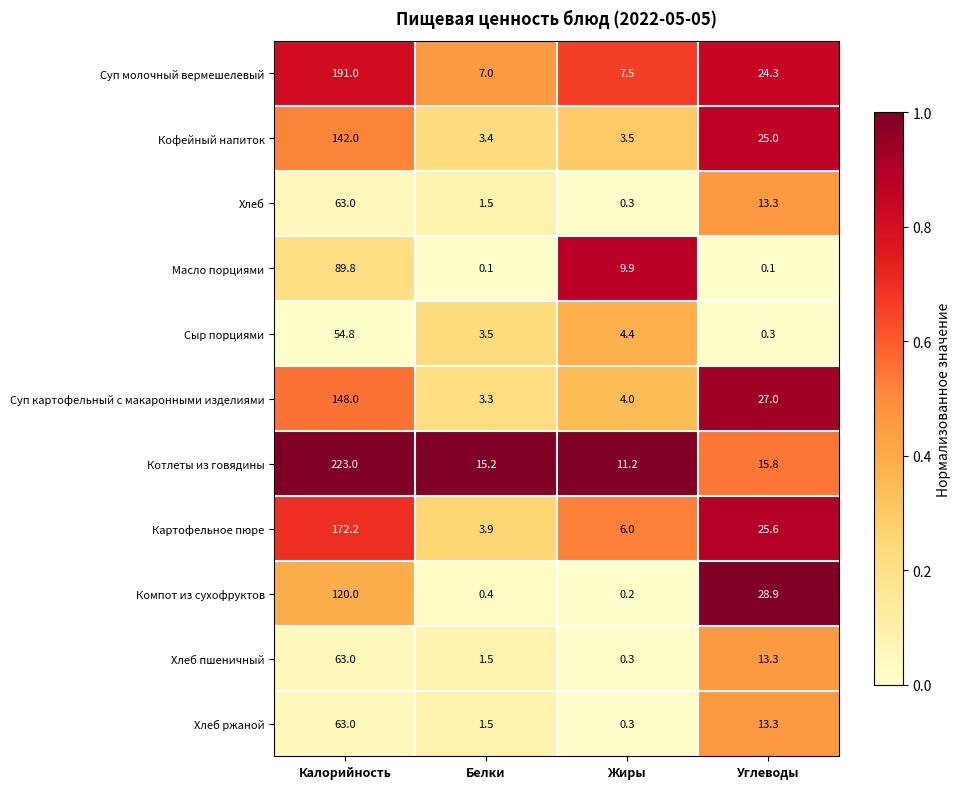

At how many categories does at least one series exceed 0?

4